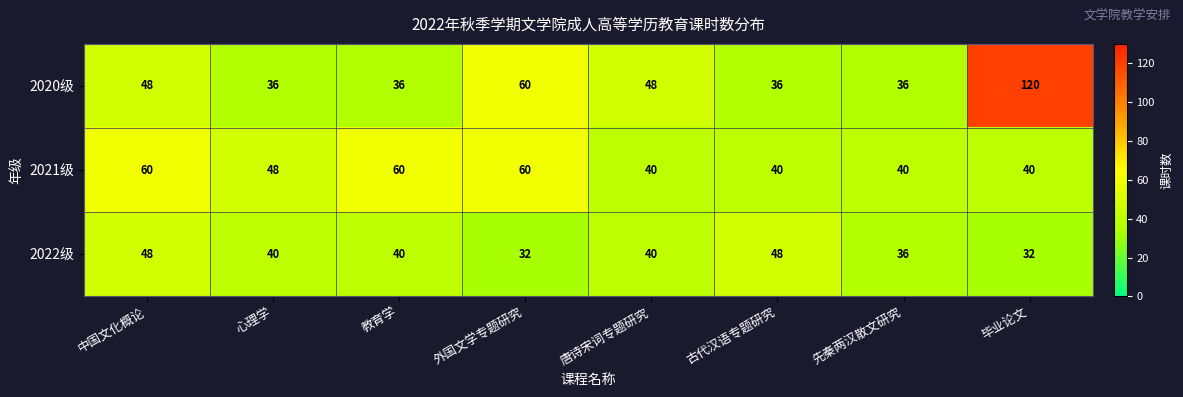

Reading left to right, list all the values displayed in this chart.

2020级: 中国文化概论=48	心理学=36	教育学=36	外国文学专题研究=60	唐诗宋词专题研究=48	古代汉语专题研究=36	先秦两汉散文研究=36	毕业论文=120
2021级: 中国文化概论=60	心理学=48	教育学=60	外国文学专题研究=60	唐诗宋词专题研究=40	古代汉语专题研究=40	先秦两汉散文研究=40	毕业论文=40
2022级: 中国文化概论=48	心理学=40	教育学=40	外国文学专题研究=32	唐诗宋词专题研究=40	古代汉语专题研究=48	先秦两汉散文研究=36	毕业论文=32